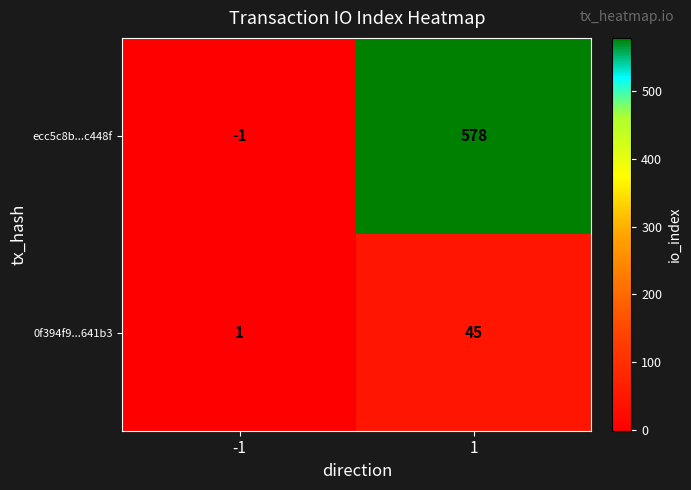

At how many categories does at least one series exceed 460?

1